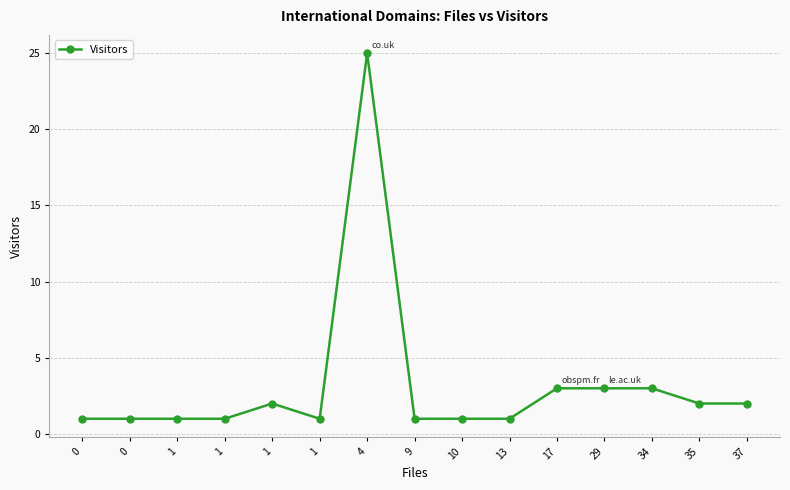

List the labels in order of value, smallest first.

0, 0, 1, 1, 1, 9, 10, 13, 1, 35, 37, 17, 29, 34, 4